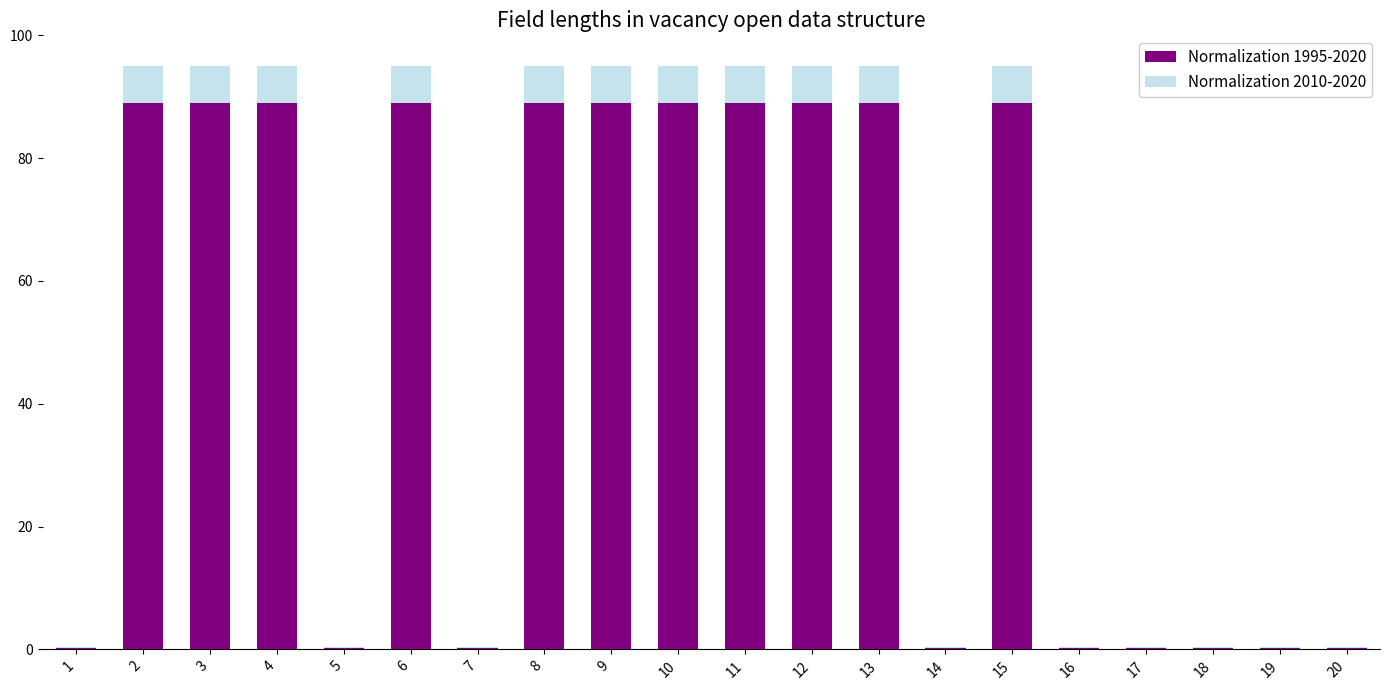

How many distinct data groups are displayed?

2